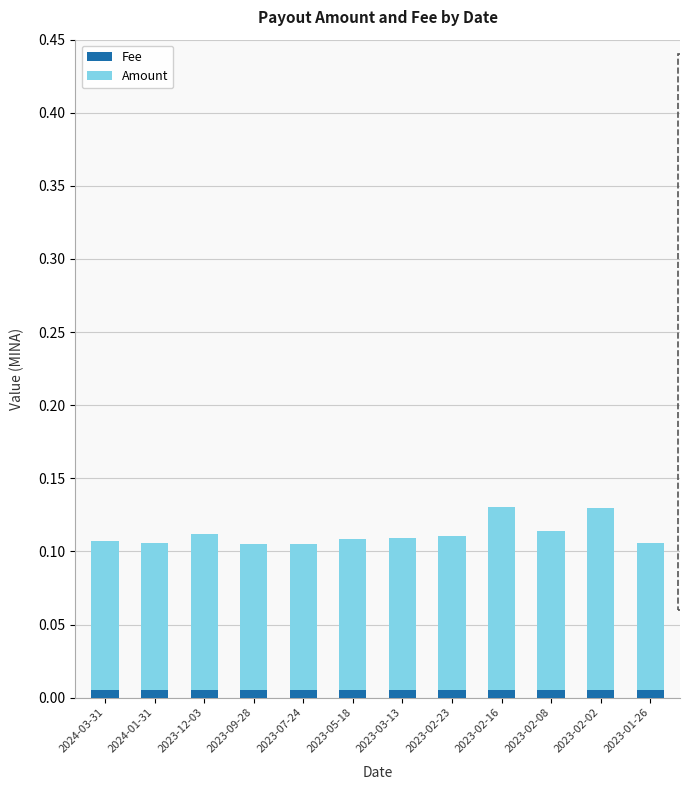

What are all the series names shown in the legend?

Fee, Amount